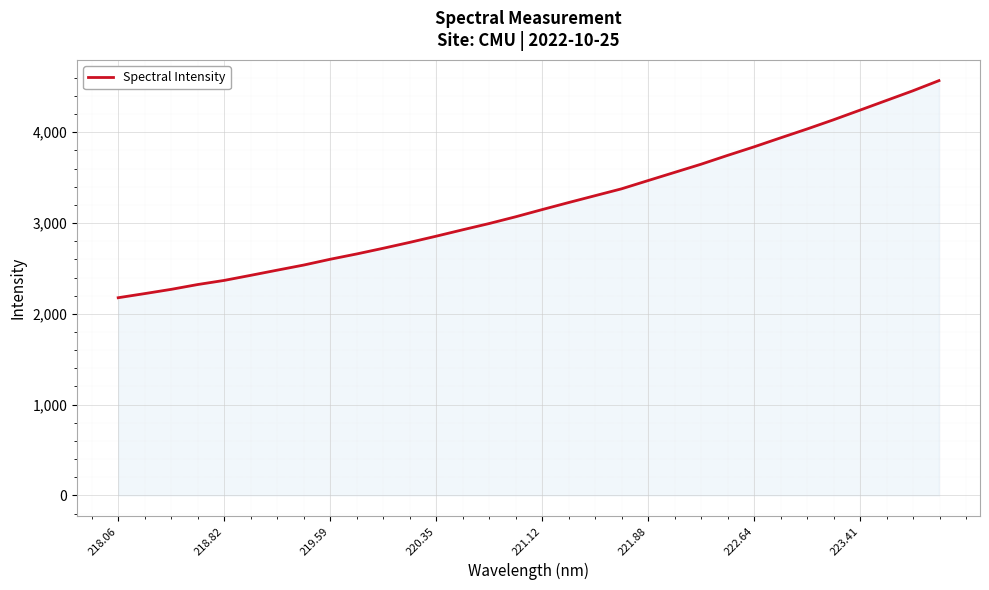

What is the smallest value displayed?

2177.4